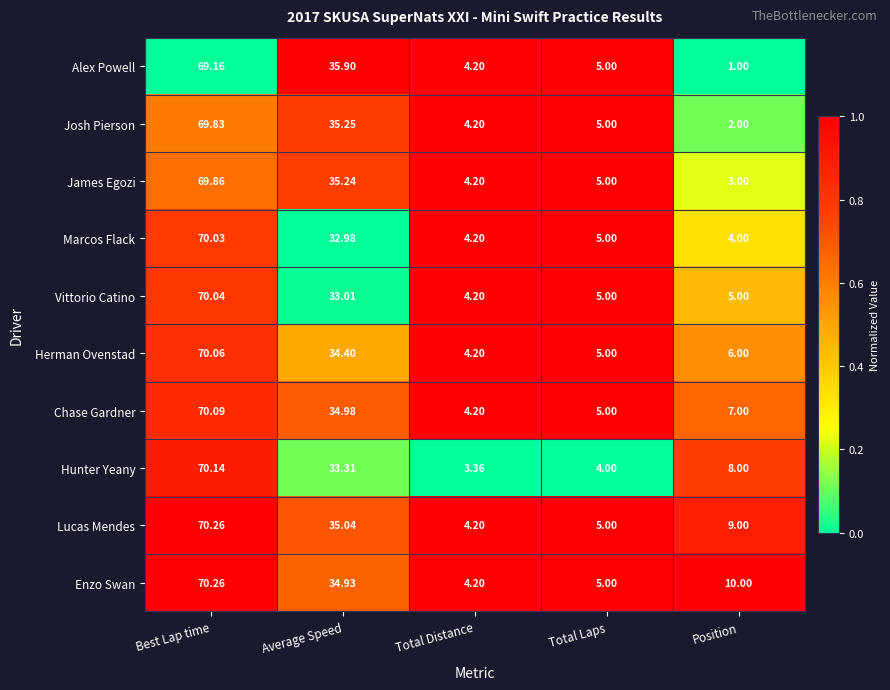

Where does the Marcos Flack series first go above 5?

Best Lap time